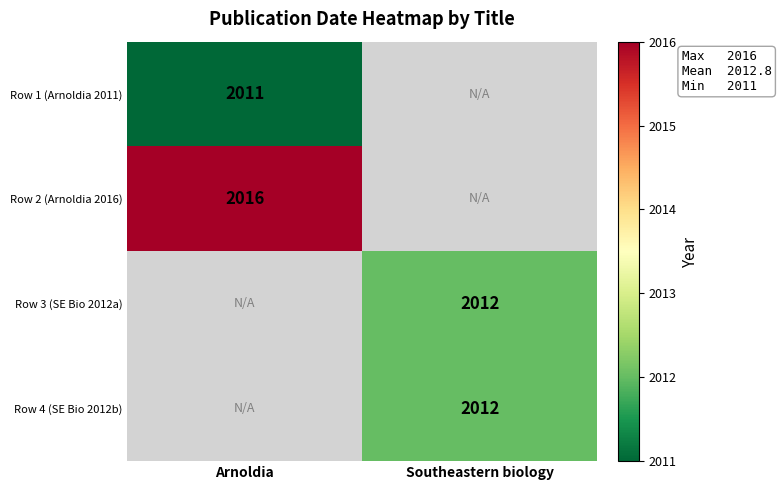

How many series are shown in this chart?

4